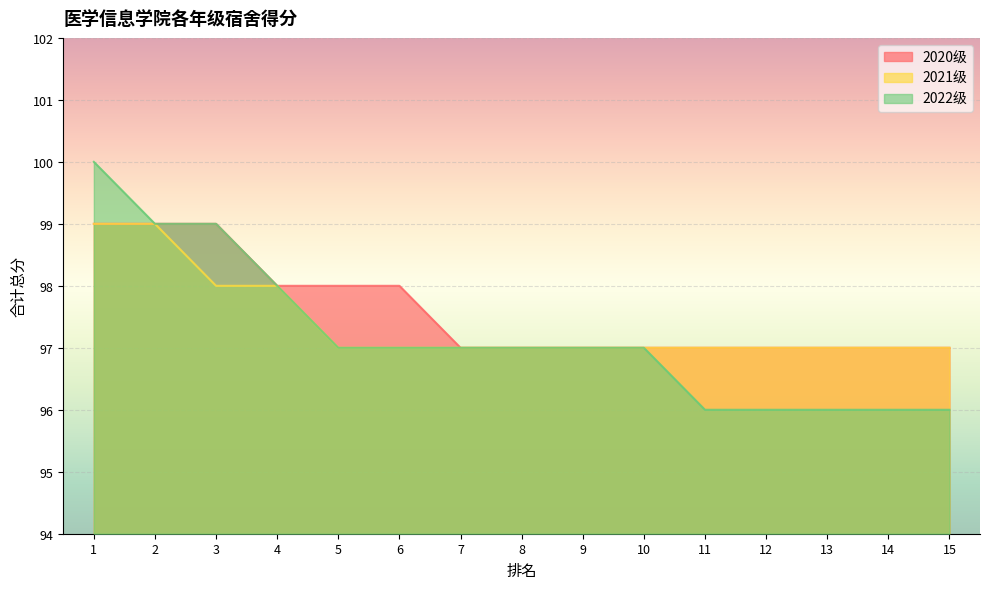

True or false: 2021级 and 2022级 cross at least once.

False